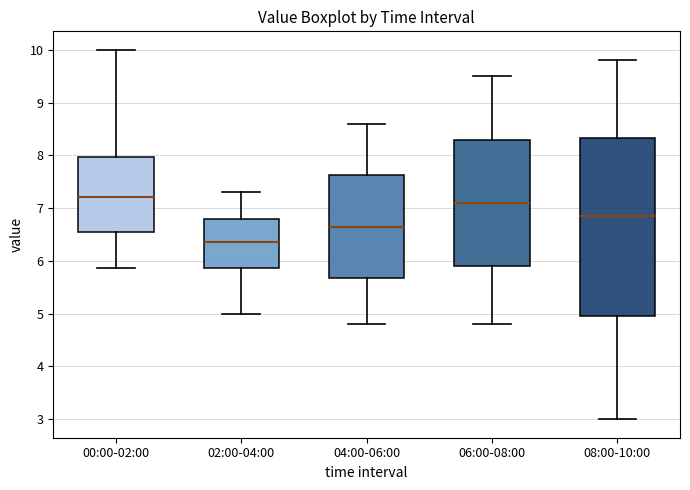

Which box's median line is the lowest?

02:00-04:00